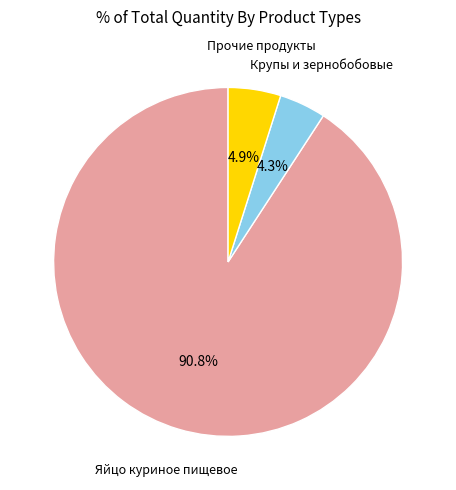

Is there any slice that represents more than half of the pie?

Yes